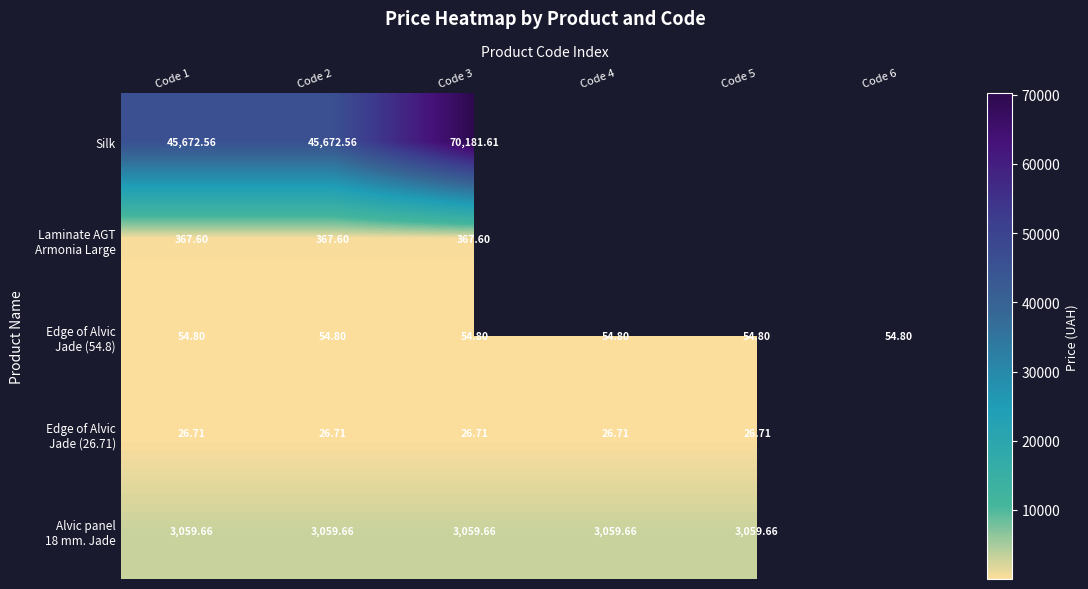

Between Code 1 and Code 3, which series saw the biggest shift?

Silk